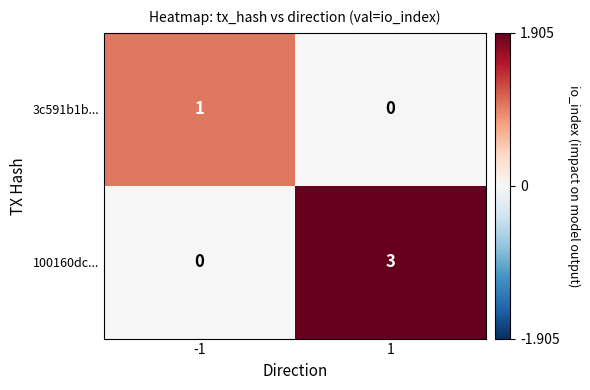

What is the sum of the 100160dc... values at 1 and -1?

3